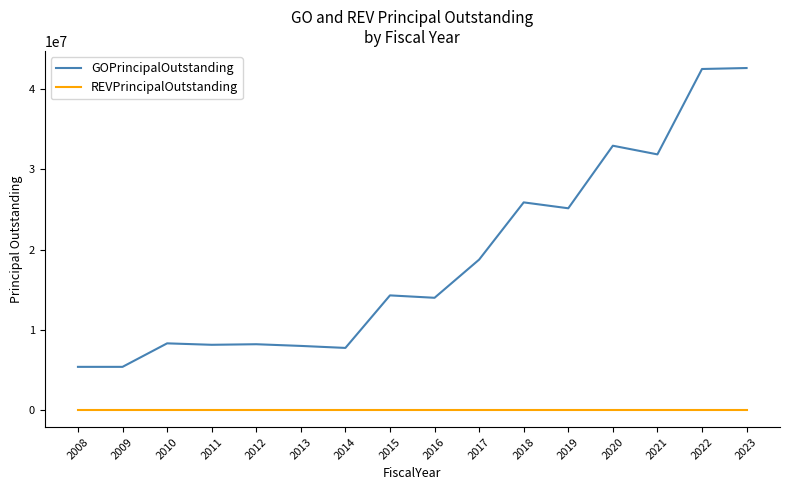

How many values in the GOPrincipalOutstanding series are below 14285000?

8